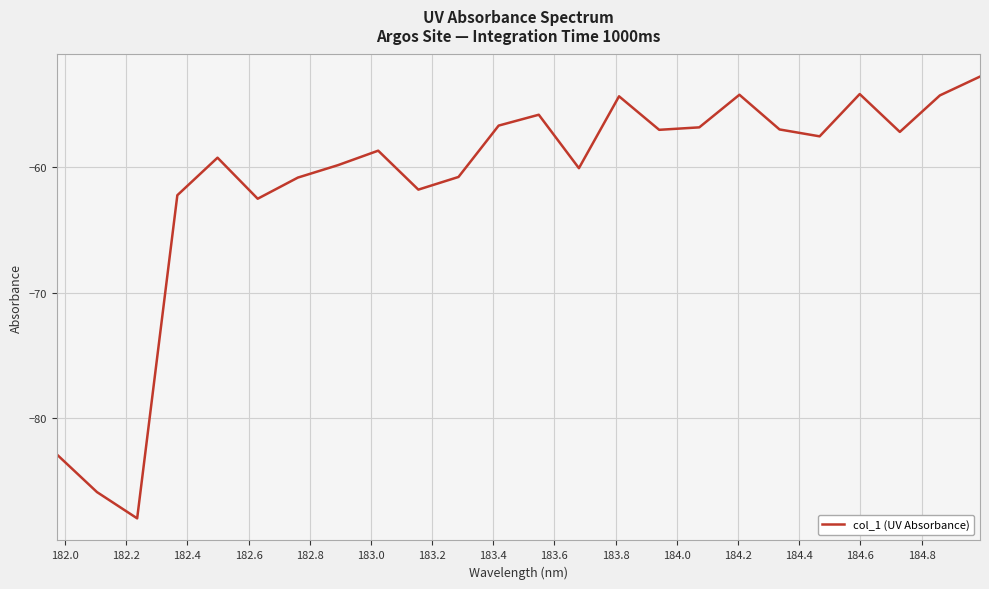

What is the maximum value shown in the chart?

-52.8